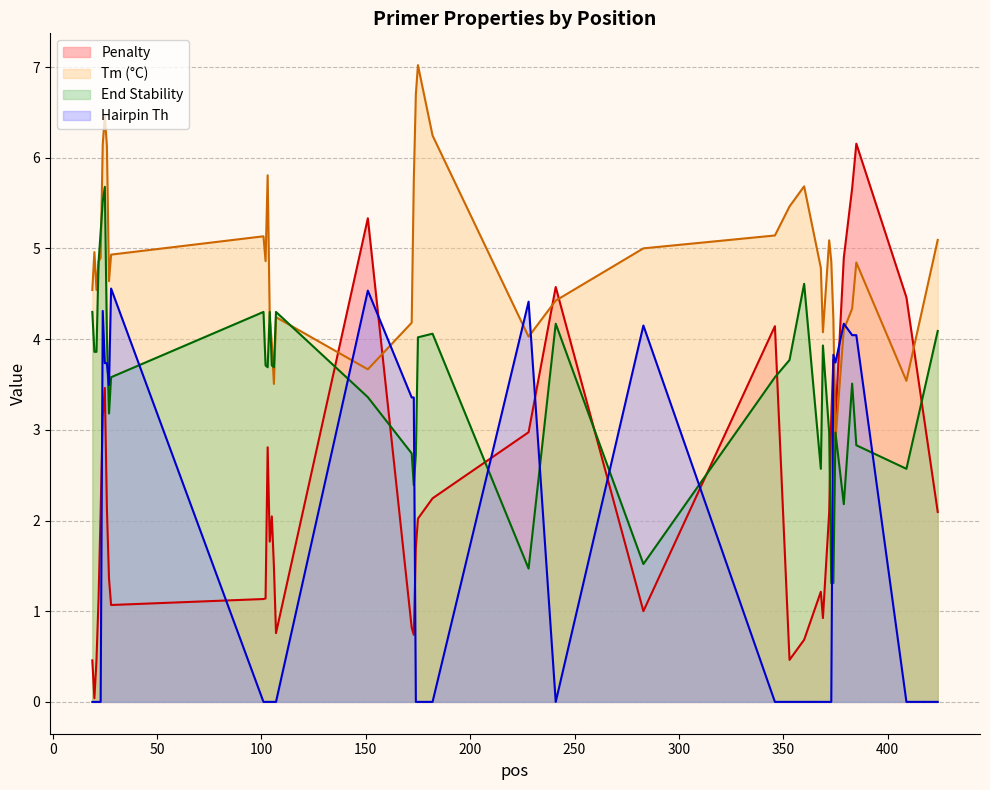

Rank the categories by PRIMER_LEFT_0_TM value from highest to lowest.

175, 174, 25, 182, 24, 26, 103, 173, 360, 353, 346, 101, 424, 372, 283, 20, 28, 23, 102, 22, 373, 385, 368, 27, 19, 21, 241, 383, 107, 104, 374, 172, 379, 369, 228, 105, 151, 409, 106, 375